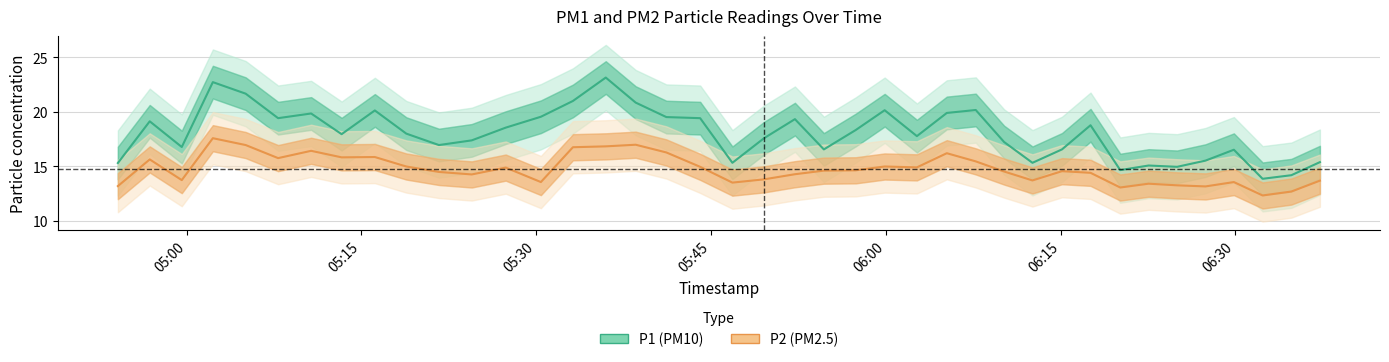

Is it true that P2 equals 8.4 at 15?

False